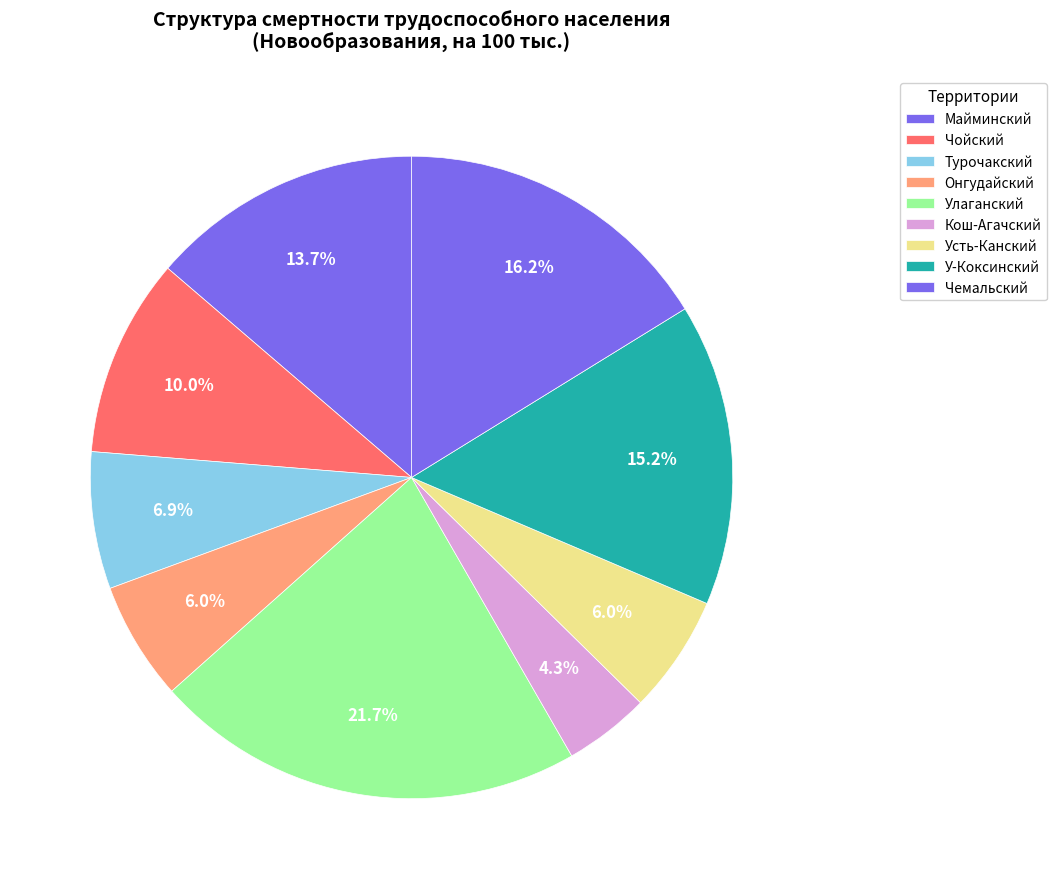

Which has a higher value, У-Коксинский or Кош-Агачский?

У-Коксинский